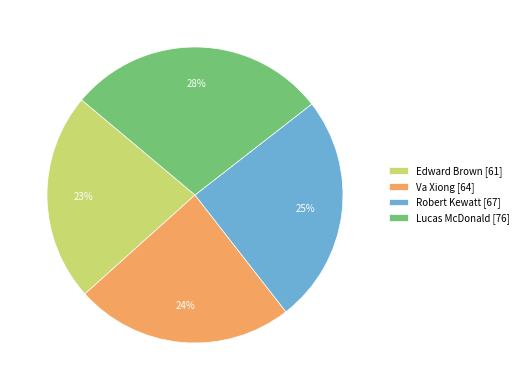

Rank the categories by value from lowest to highest.

Edward Brown, Va Xiong, Robert Kewatt, Lucas McDonald